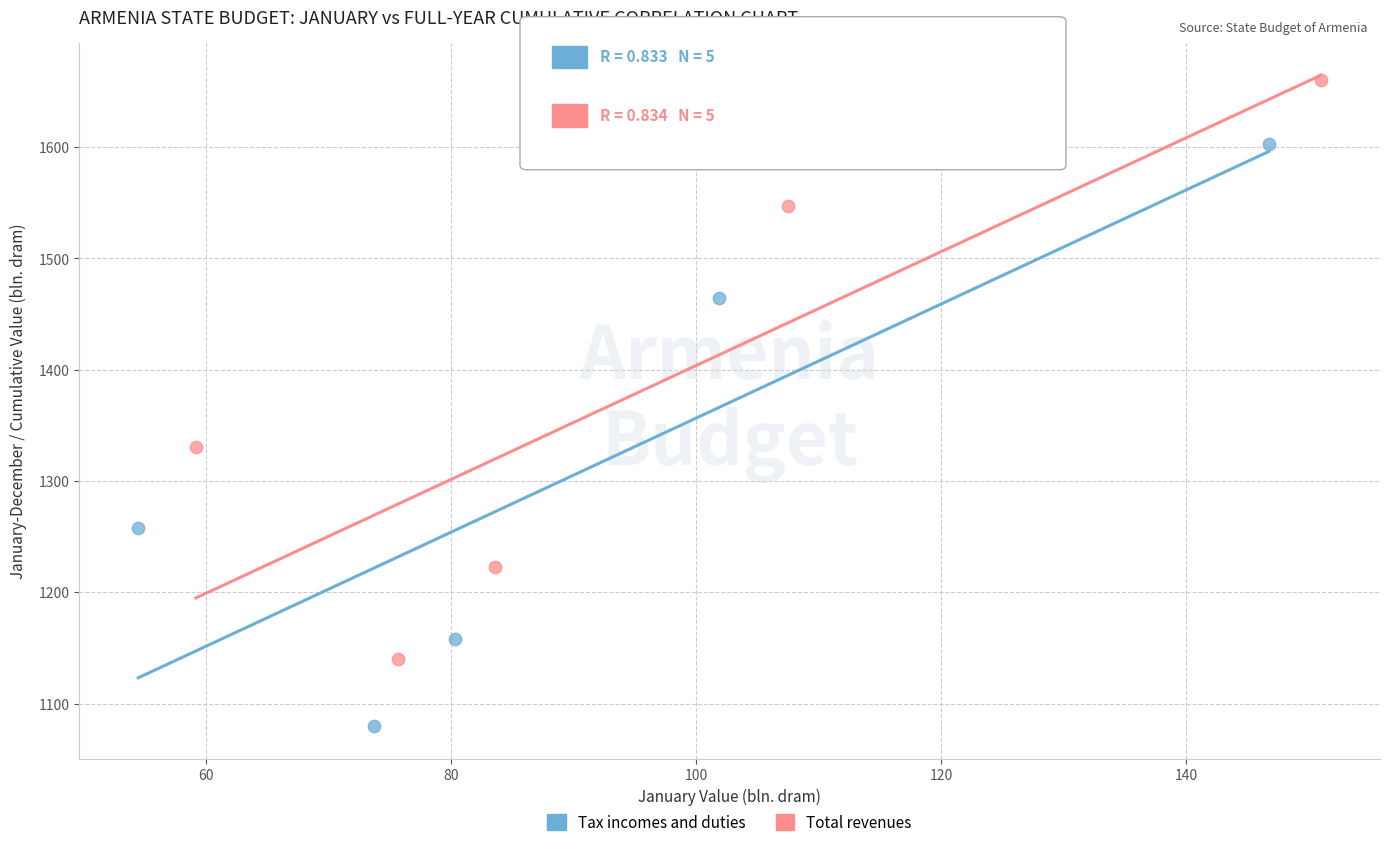

Which series reaches the minimum Y coordinate?

Tax incomes and duties